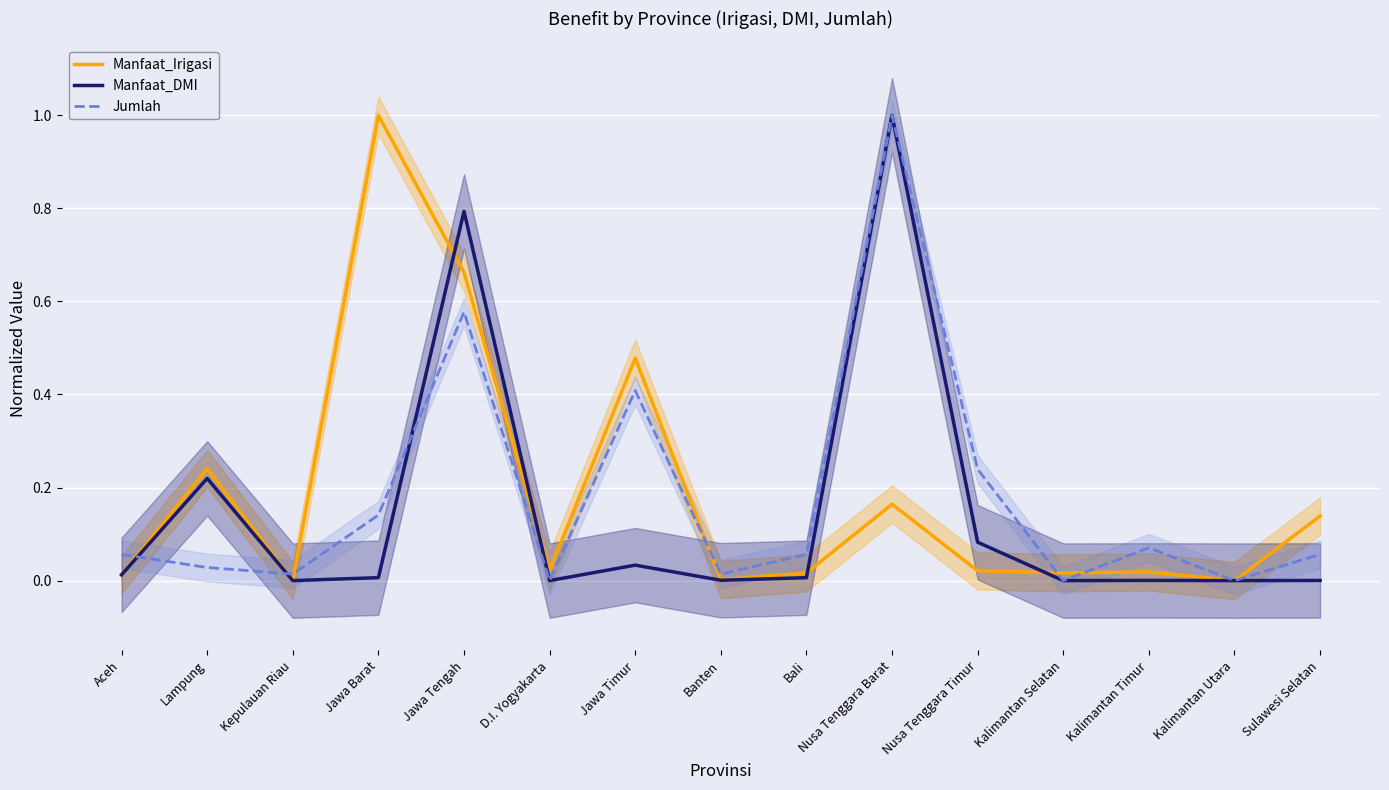

Reading left to right, list all the values displayed in this chart.

Manfaat_Irigasi: 0.0	0.2	0.0	1.0	0.7	0.0	0.5	0.0	0.0	0.2	0.0	0.0	0.0	0.0	0.1
Manfaat_DMI: 0.0	0.2	0.0	0.0	0.8	0.0	0.0	0.0	0.0	1.0	0.1	0.0	0.0	0.0	0.0
Jumlah: 0.1	0.0	0.0	0.1	0.6	0.0	0.4	0.0	0.1	1.0	0.2	0.0	0.1	0.0	0.1